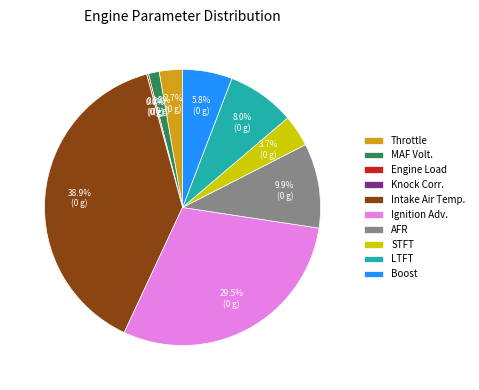

What is the largest slice in the pie chart?

Intake Air Temp.